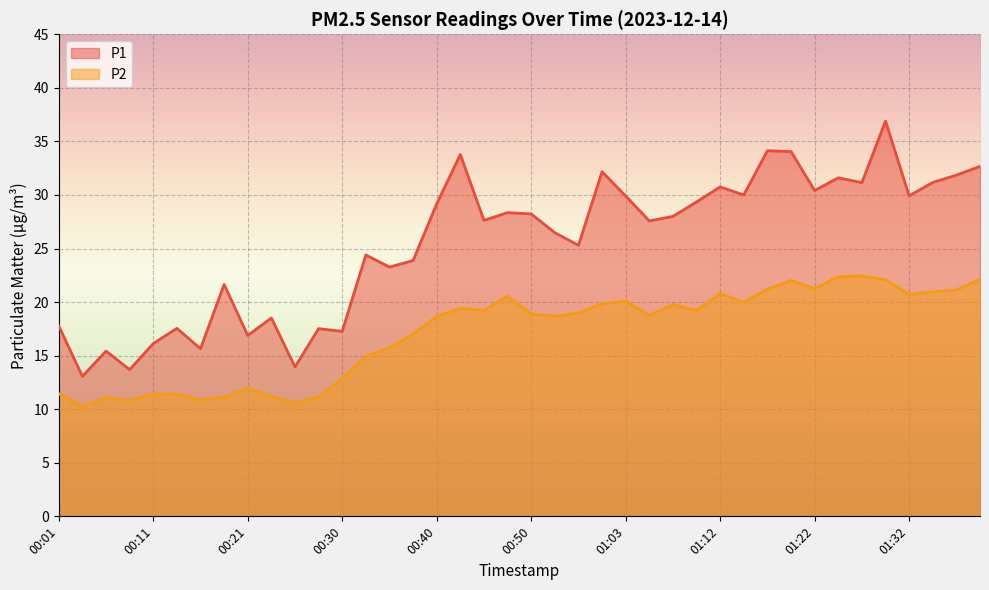

What is the sum of the P2 values at 01:37 and 00:45?

40.4